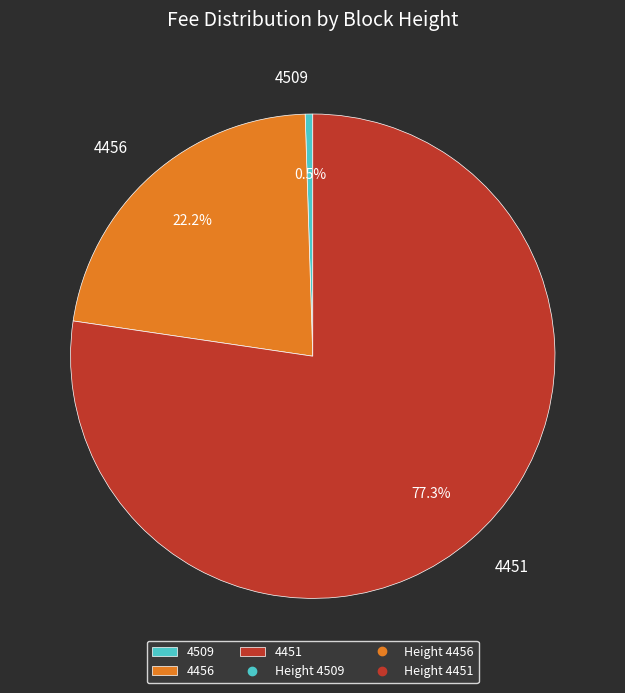

What portion of the pie excludes 4509?

99.5%